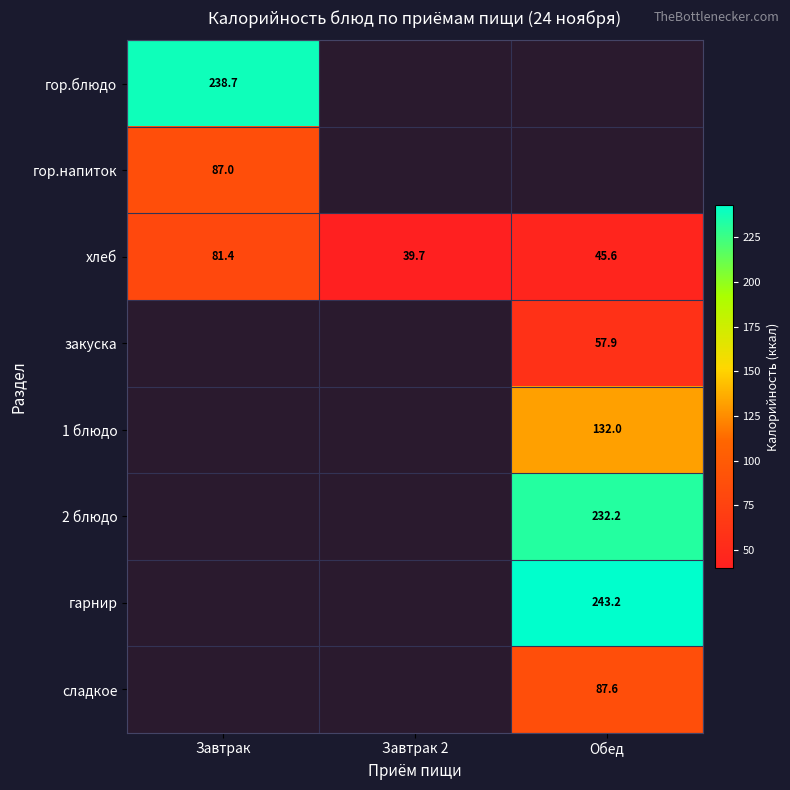

Is the value of гор.напиток at Обед greater than the value of гарнир at Завтрак?

No